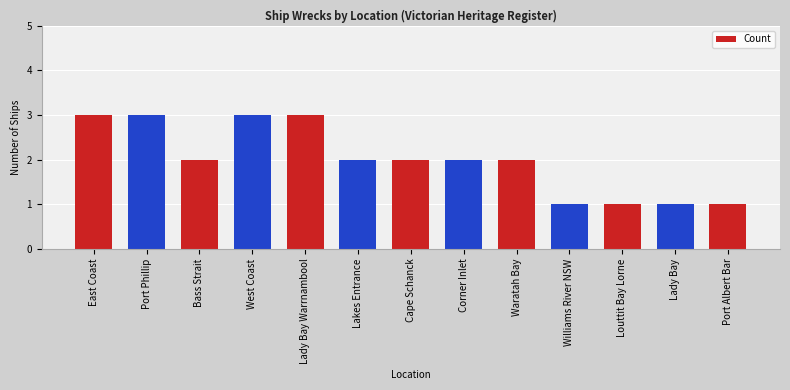

The chart shows a value of 1 at Port Phillip. True or false?

False